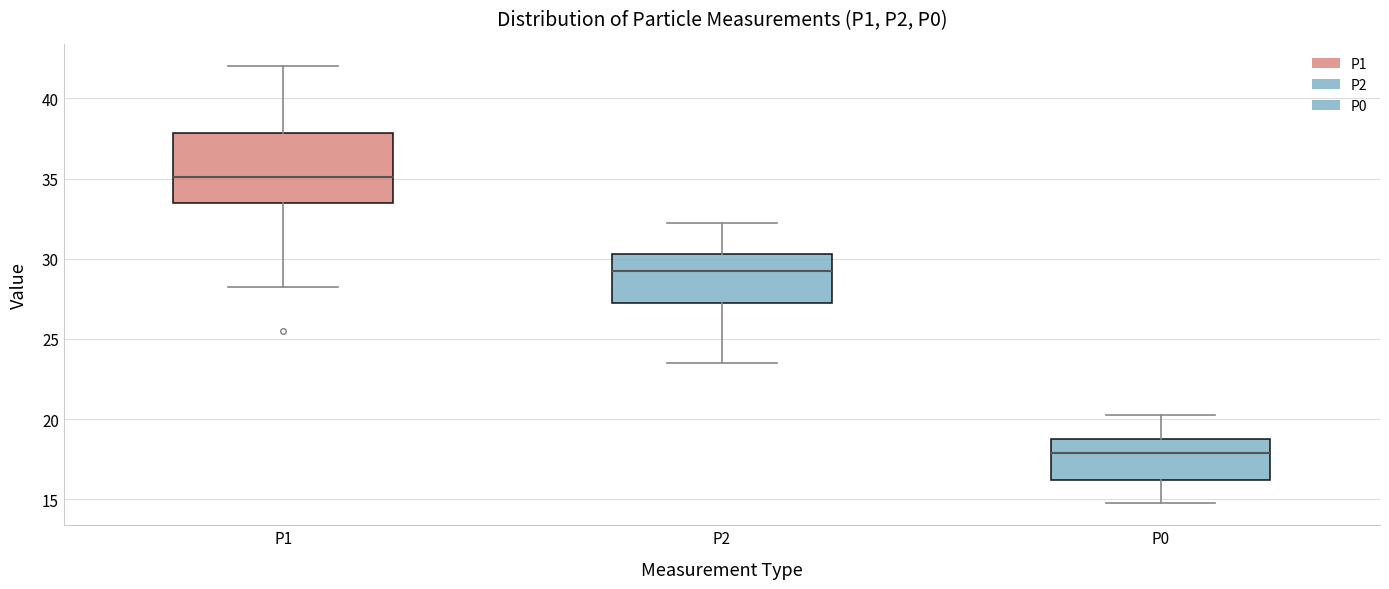

Reading left to right, transcribe this box plot: for each box, give where its median line is, the range the box spans, and where its two whiskers end, as read against the y-axis. The values are not printed on the chart, so give them approximately, as read against the axis.

P1: median 35.0, box 33.5 to 38.0, whiskers 28.5 to 42.0
P2: median 29.5, box 27.5 to 30.5, whiskers 23.5 to 32.5
P0: median 18.0, box 16.0 to 19.0, whiskers 15.0 to 20.5